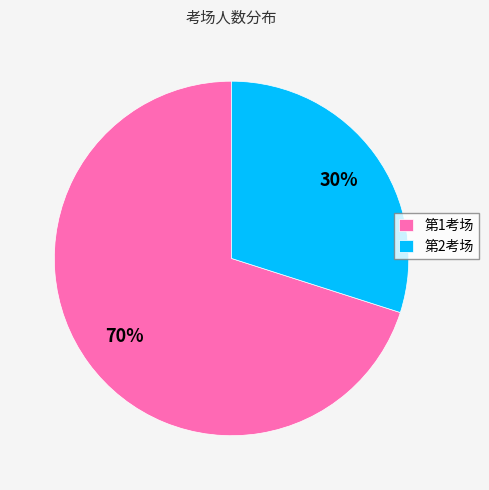

Combined, do 第2考场 and 第1考场 account for over 50%?

Yes